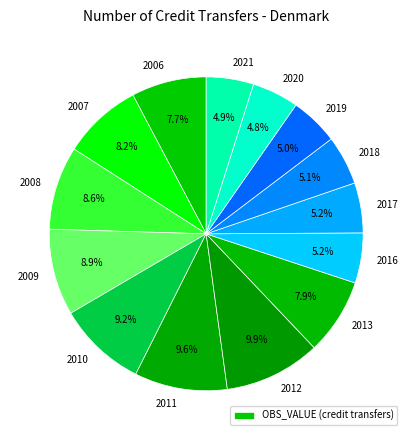

How many slices are in this pie chart?

14